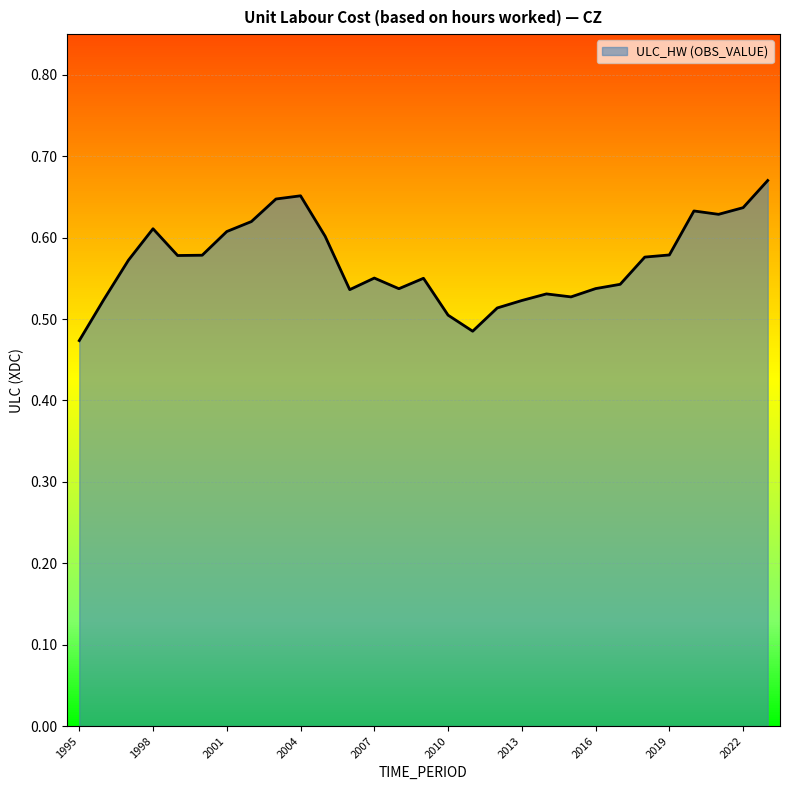

Reading left to right, extract all data points from this chart.

0.5	0.5	0.6	0.6	0.6	0.6	0.6	0.6	0.6	0.7	0.6	0.5	0.6	0.5	0.6	0.5	0.5	0.5	0.5	0.5	0.5	0.5	0.5	0.6	0.6	0.6	0.6	0.6	0.7